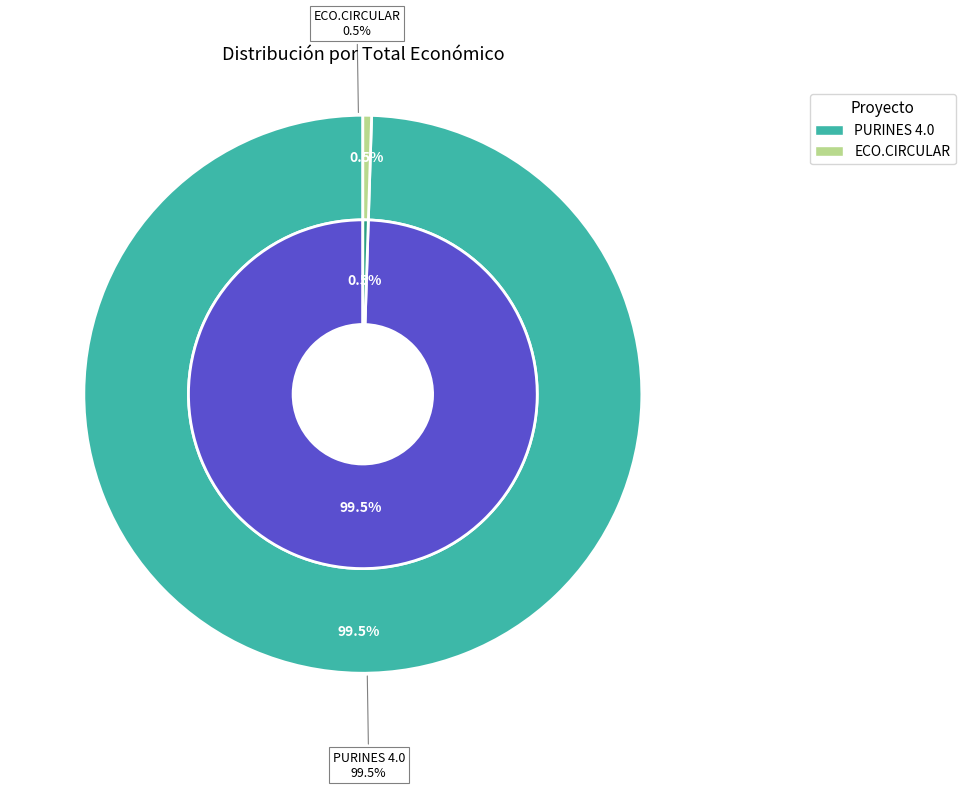

Approximately how many times larger is the value at PURINES 4.0 compared to ECO.CIRCULAR?

198.0